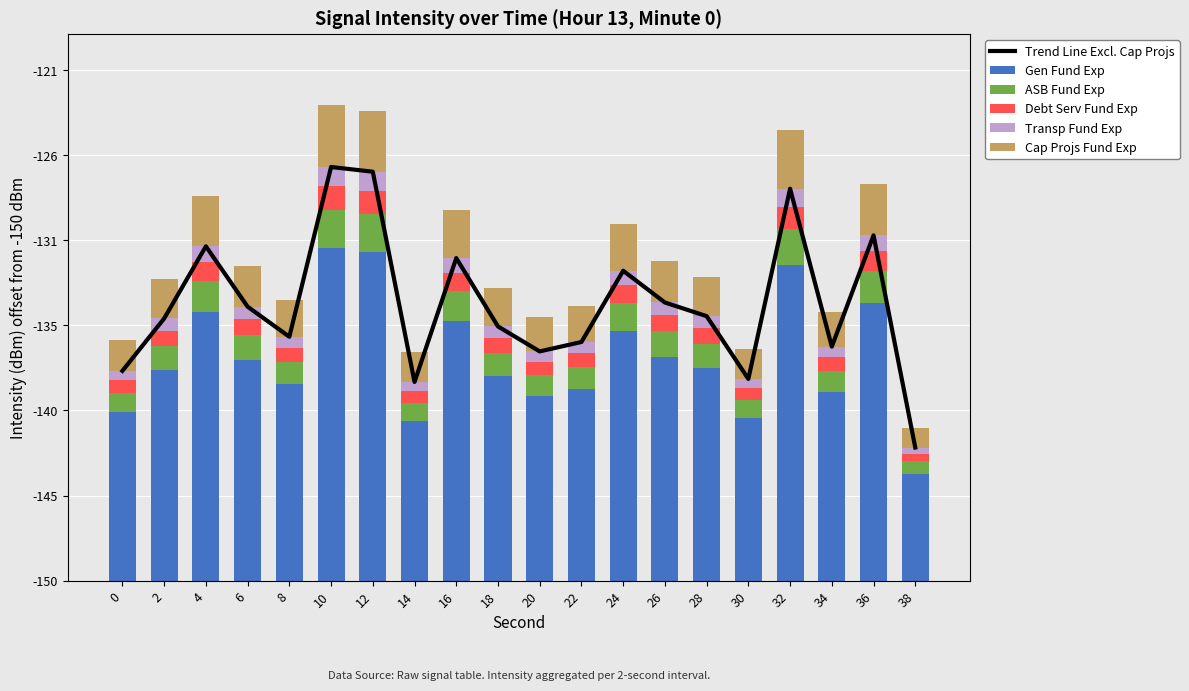

Between 6 and 26, which series saw the biggest shift?

Trend Line Excl. Cap Projs